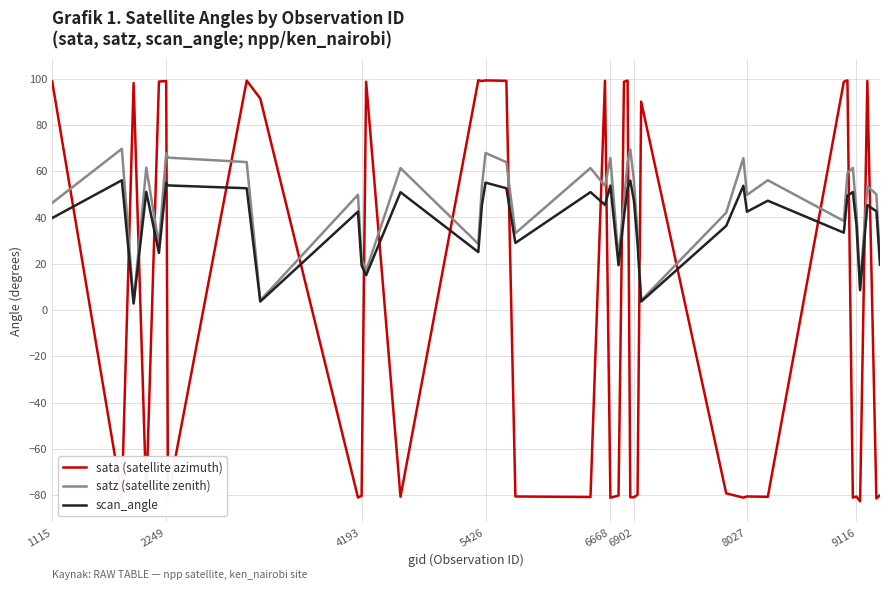

What is the maximum value for scan_angle?

56.1